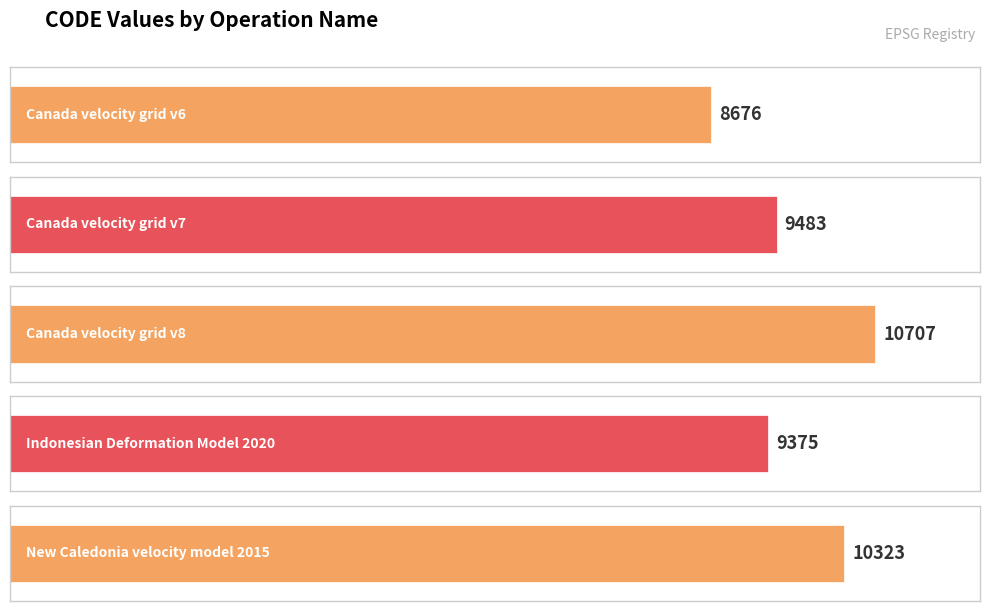

At which label is the value closest to 9691?

Canada velocity grid v7